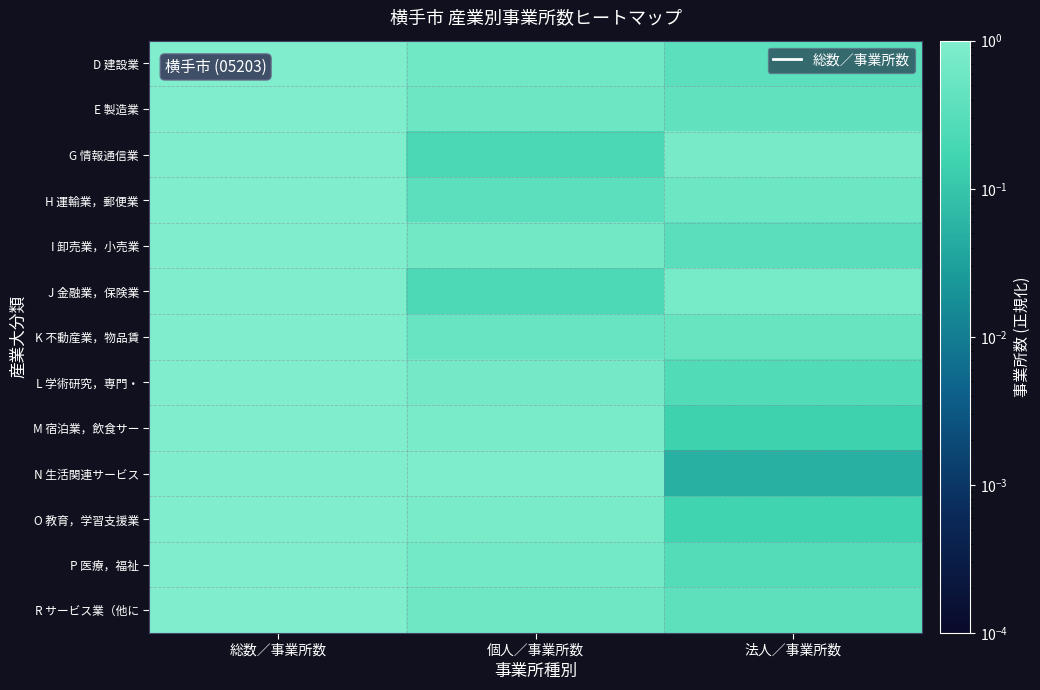

What is the greatest value displayed?

1.0